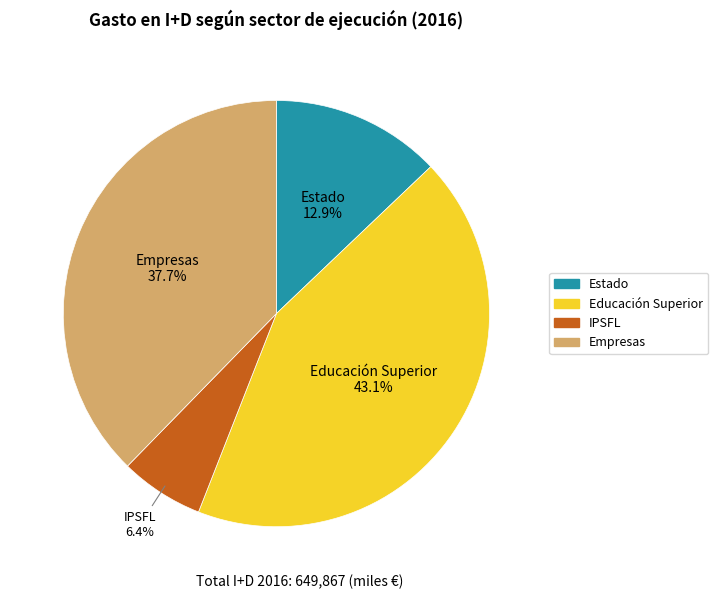

To the nearest percent, what is the combined percentage of Empresas and IPSFL?

44%